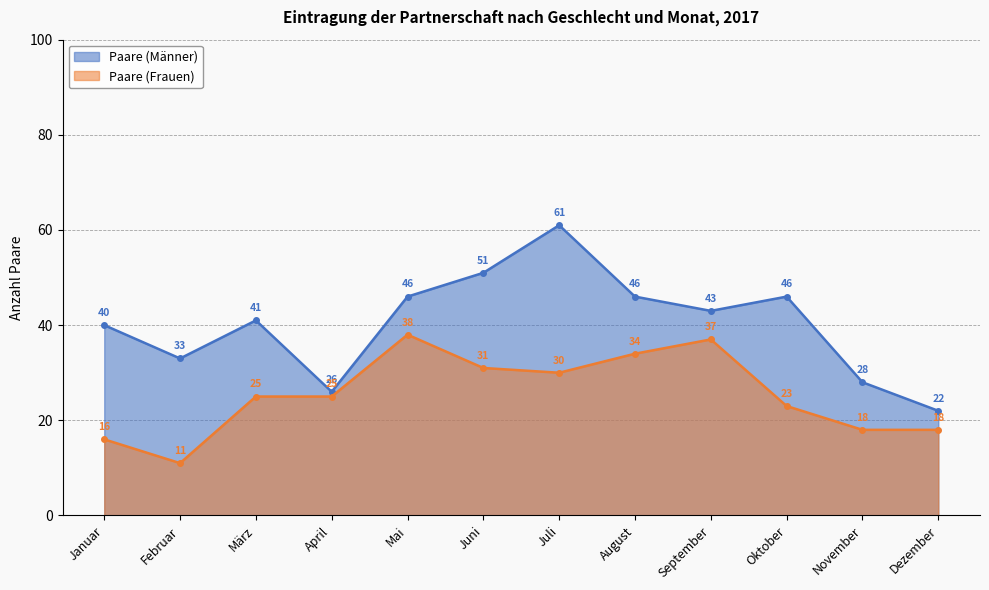

At which label does Paare (Frauen) first exceed 25?

Mai